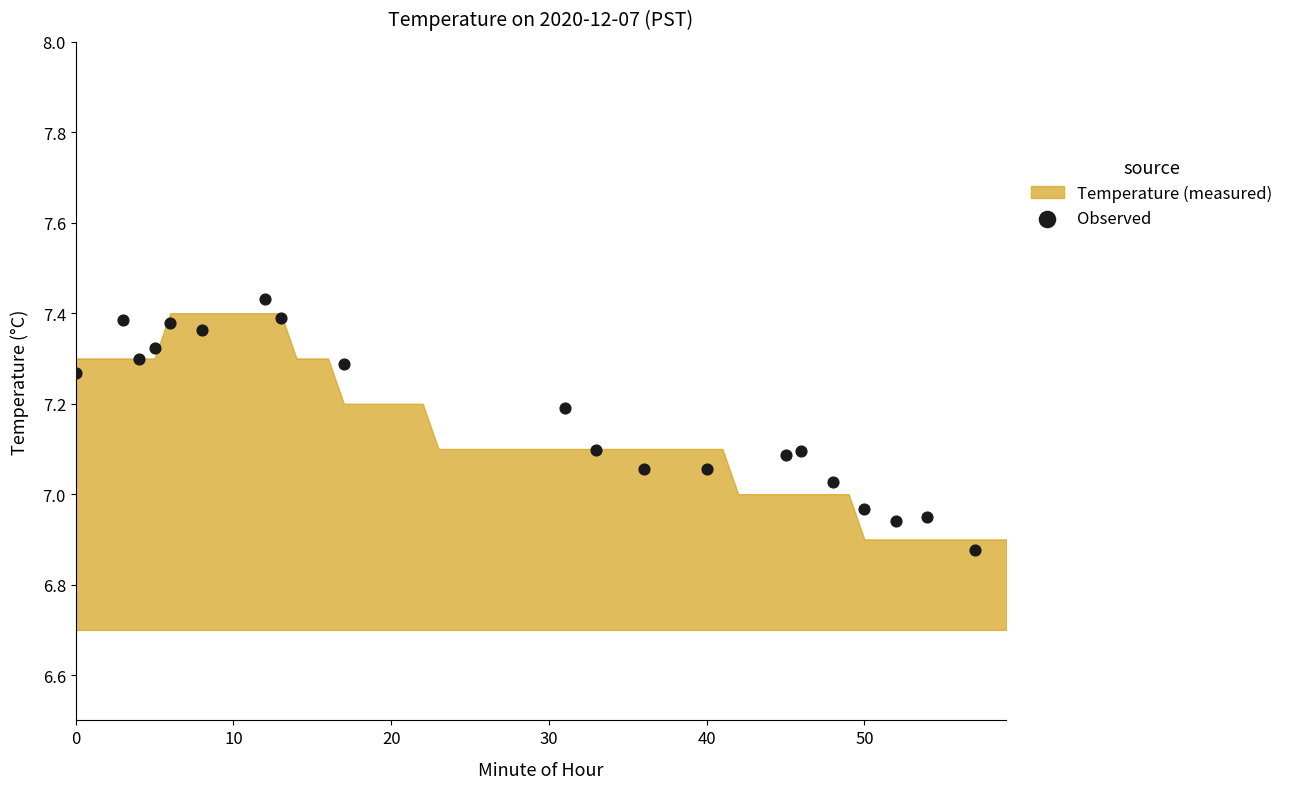

What is the range of Y values (max minus min)?

0.6